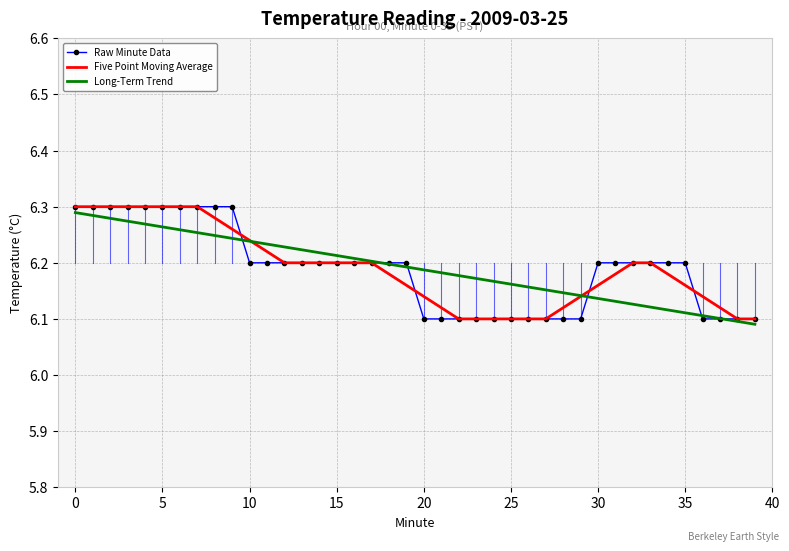

After their last crossing, which series has the higher values: Raw Minute Data or Five Point Moving Average?

Five Point Moving Average